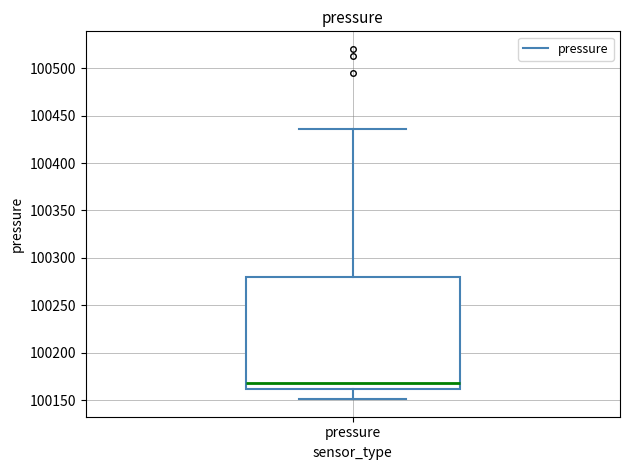

Transcribe this box plot: give where the median line is, the range the box spans, and where the two whiskers end, as read against the y-axis. The values are not printed on the chart, so give them approximately, as read against the axis.

median 100170, box 100160 to 100280, whiskers 100150 to 100435